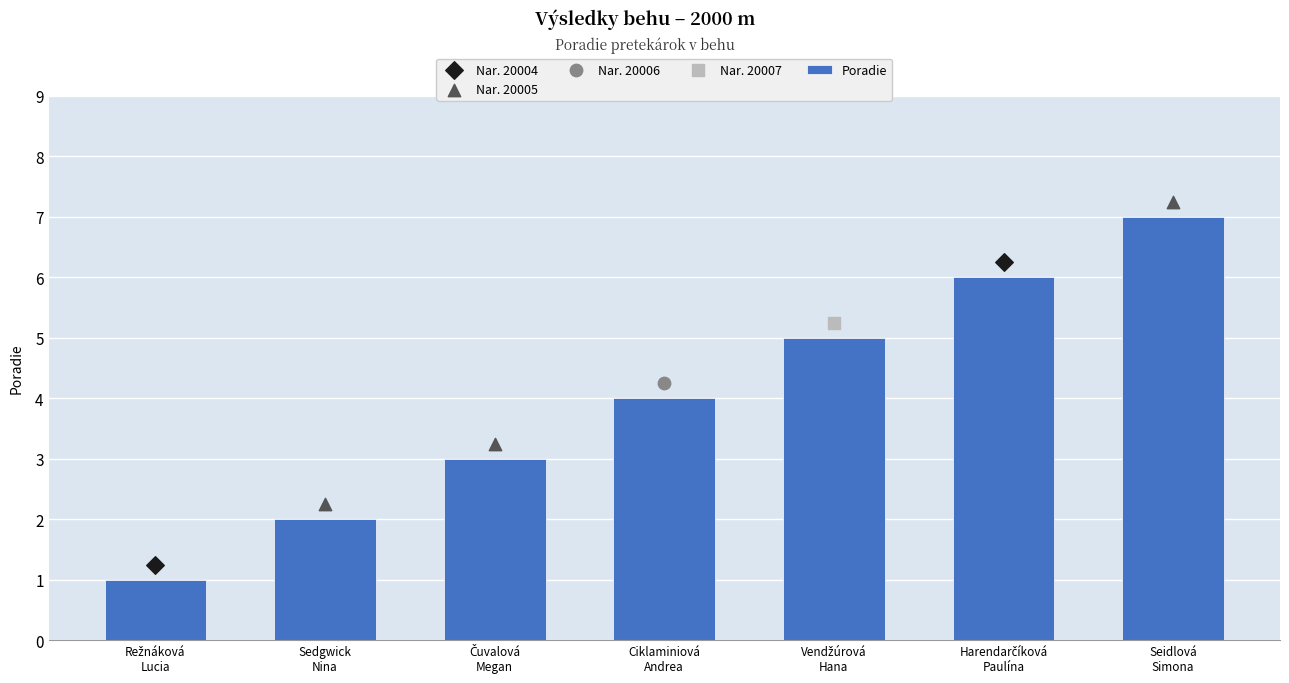

Approximately how many times larger is the value at Vendžúrová Hana compared to Režnáková Lucia?

5.0